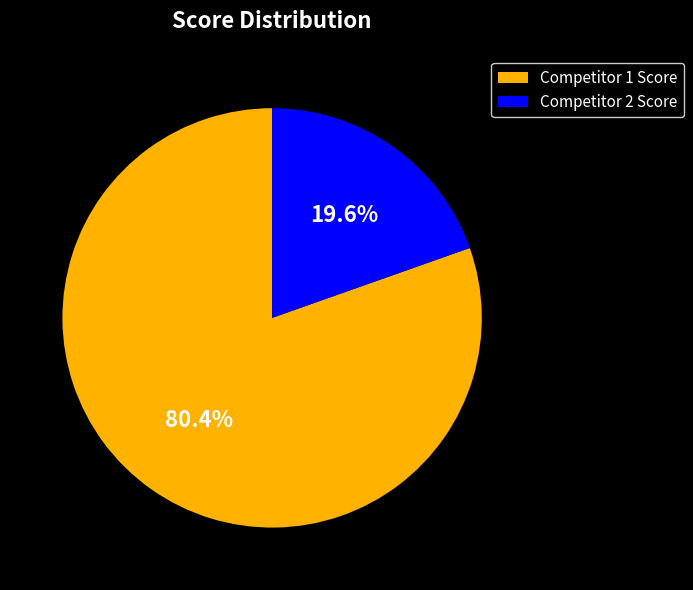

Rank the categories by value from highest to lowest.

Competitor 1 Score, Competitor 2 Score